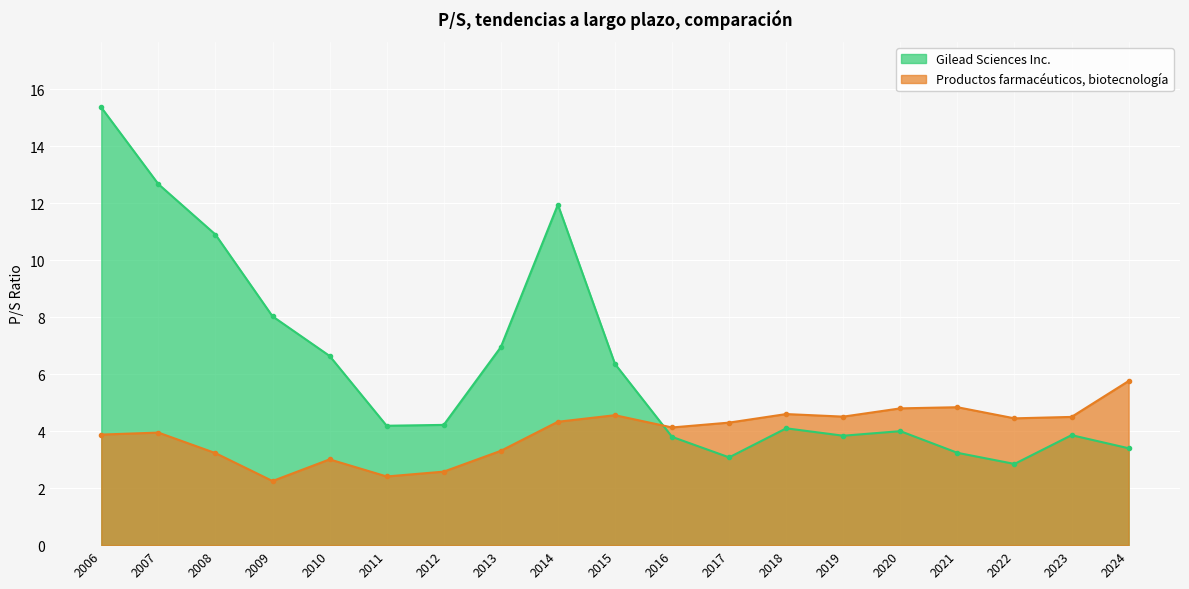

How many data points in Productos farmacéuticos, biotecnología are above 4?

11